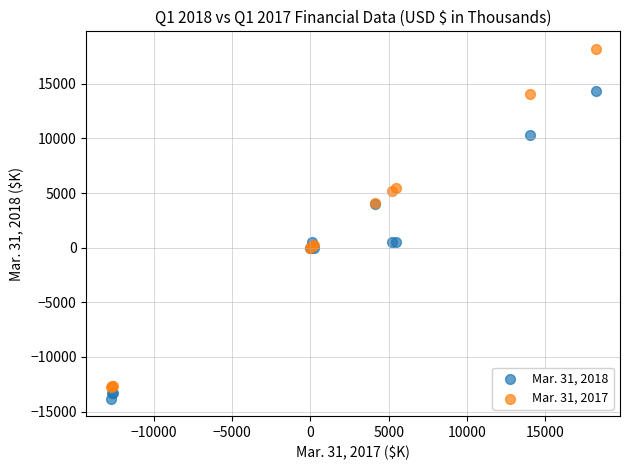

What is the X range (max minus min) for the scatter plot?

30955